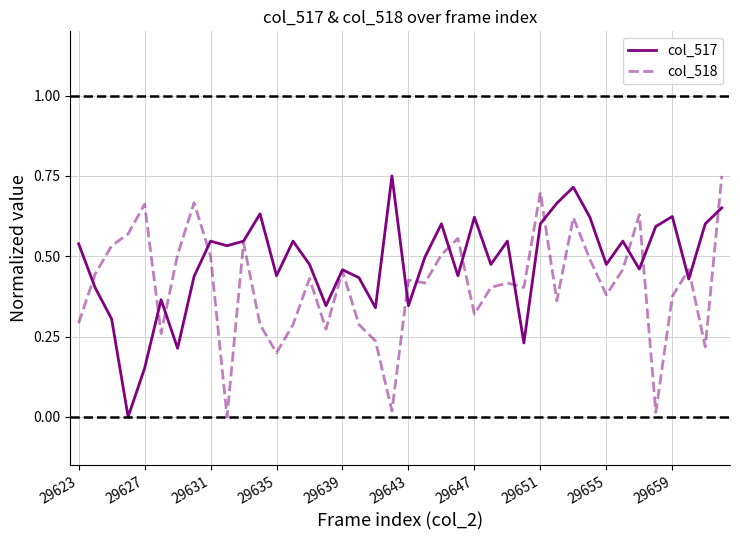

Does the chart display data point markers on the line(s)?

No